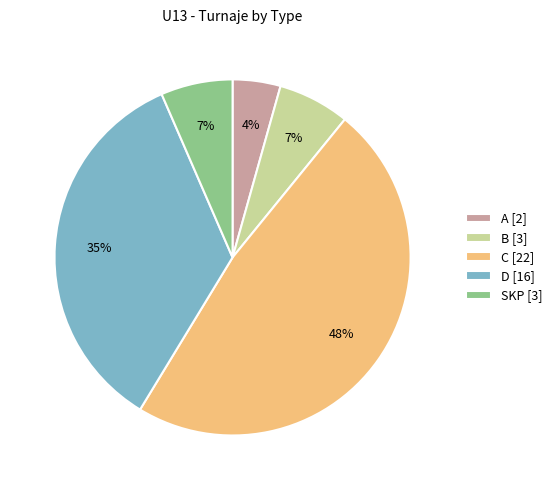

Which category has the biggest portion of the pie?

C [22]